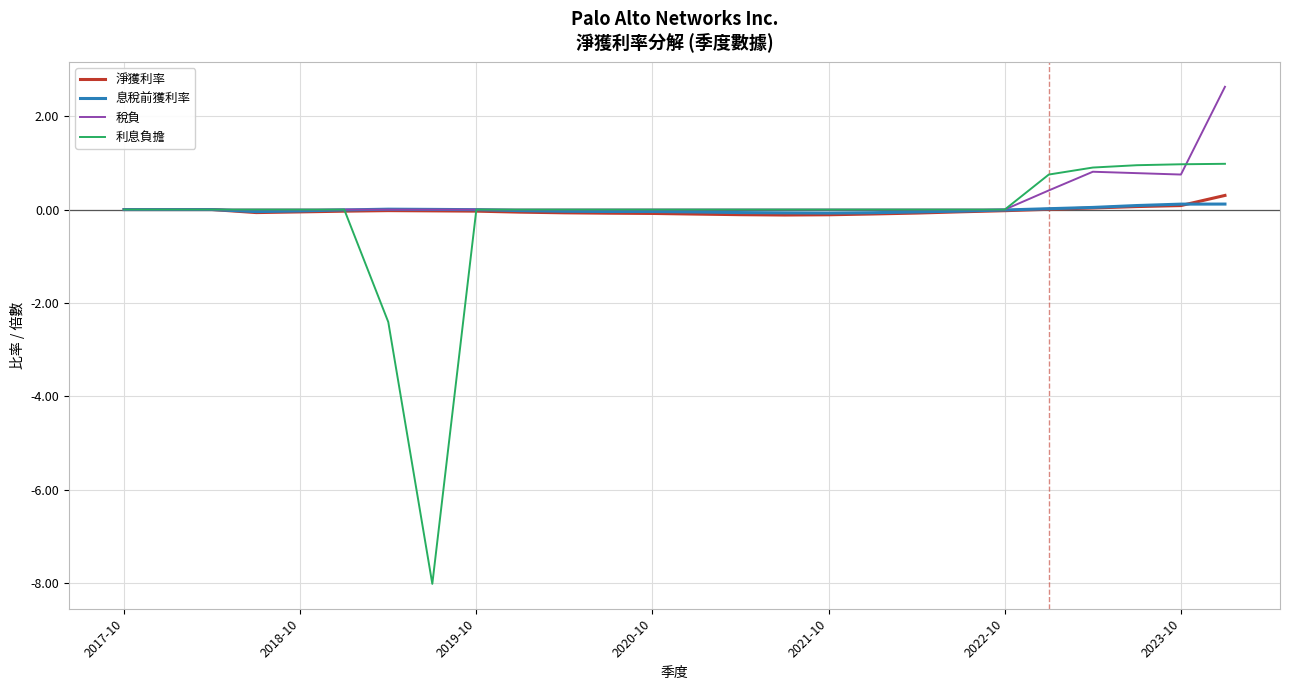

Which series has the widest spread of values?

利息負擔